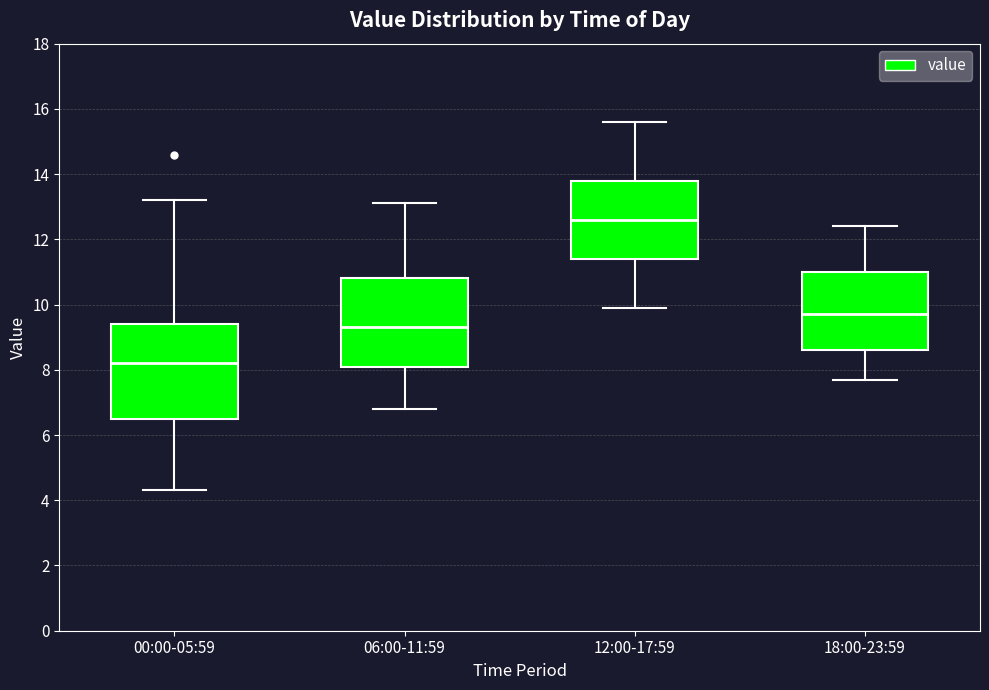

Reading left to right, read every box against the y-axis: the position of its median line, the range the box covers, and the ends of its whiskers. The values are not printed on the chart, so give them approximately, as read against the axis.

00:00-05:59: median 8.2, box 6.6 to 9.4, whiskers 4.4 to 13.2
06:00-11:59: median 9.4, box 8.2 to 10.8, whiskers 6.8 to 13.2
12:00-17:59: median 12.6, box 11.4 to 13.8, whiskers 10.0 to 15.6
18:00-23:59: median 9.8, box 8.6 to 11.0, whiskers 7.8 to 12.4